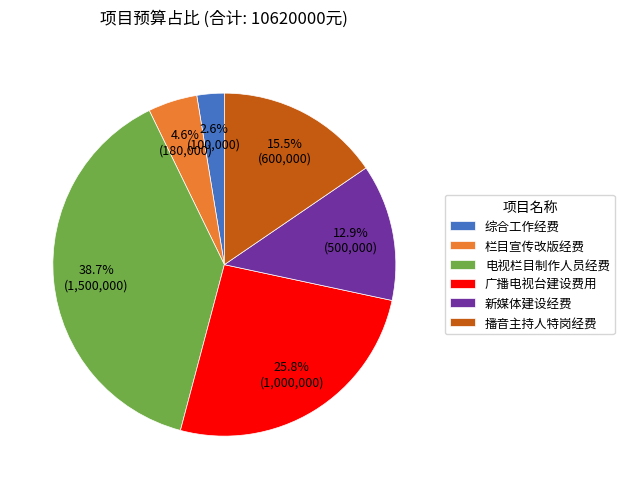

What is the smallest slice in the pie chart?

综合工作经费